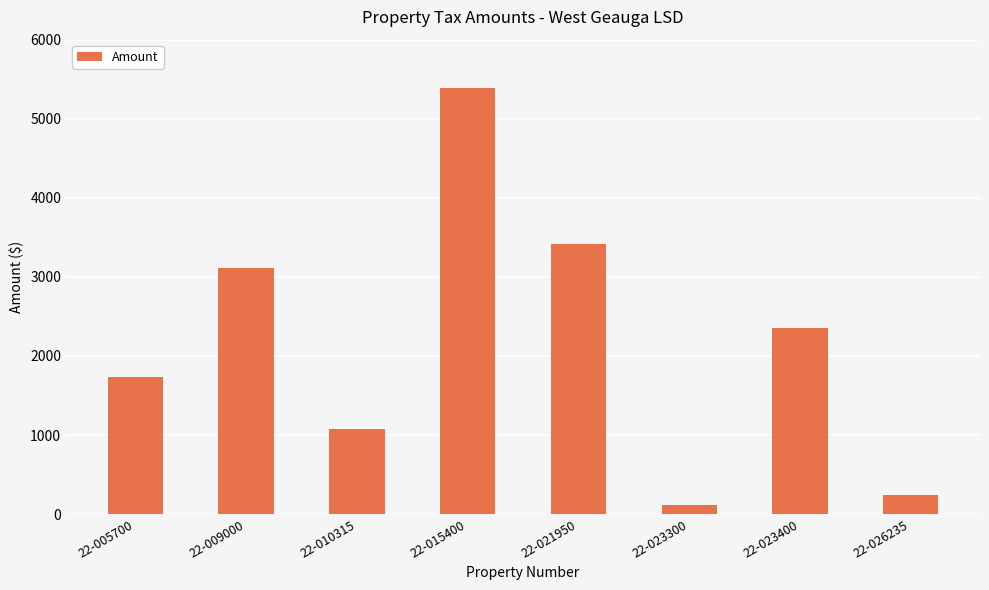

What is the ratio of the value at 22-023400 to the value at 22-023300?

20.2